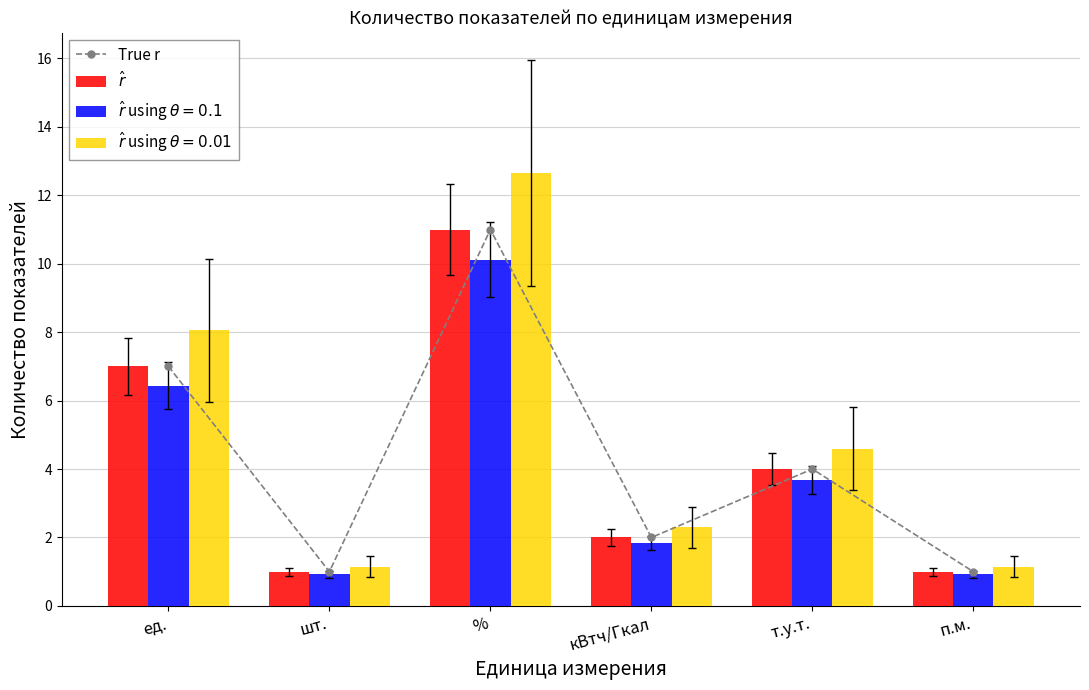

Which has a higher value, п.м. or т.у.т.?

т.у.т.